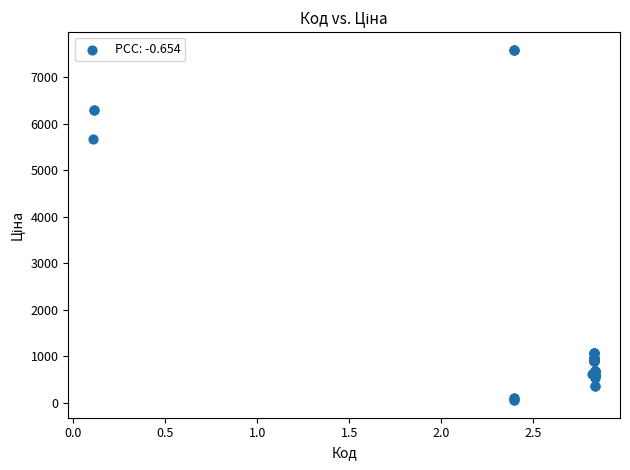

What Y value in the scatter plot is closest to 3826?

5673.8